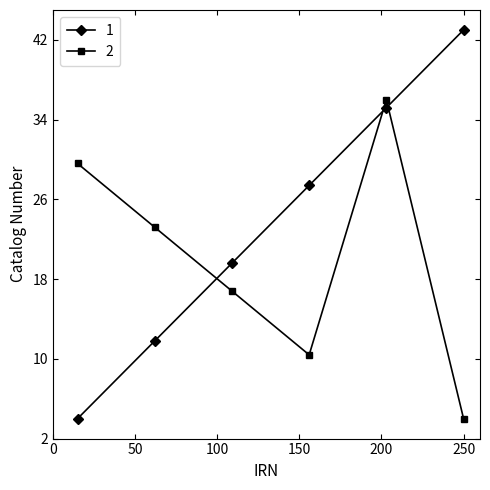

Rank the series by their average value, from lowest to highest.

2, 1